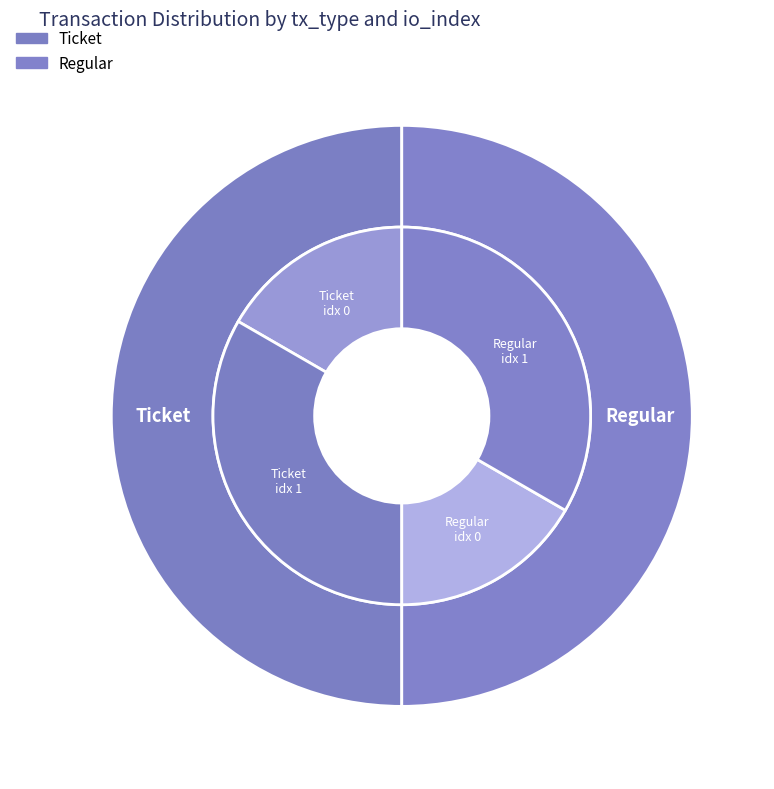

Which category has the biggest portion of the pie?

Regular